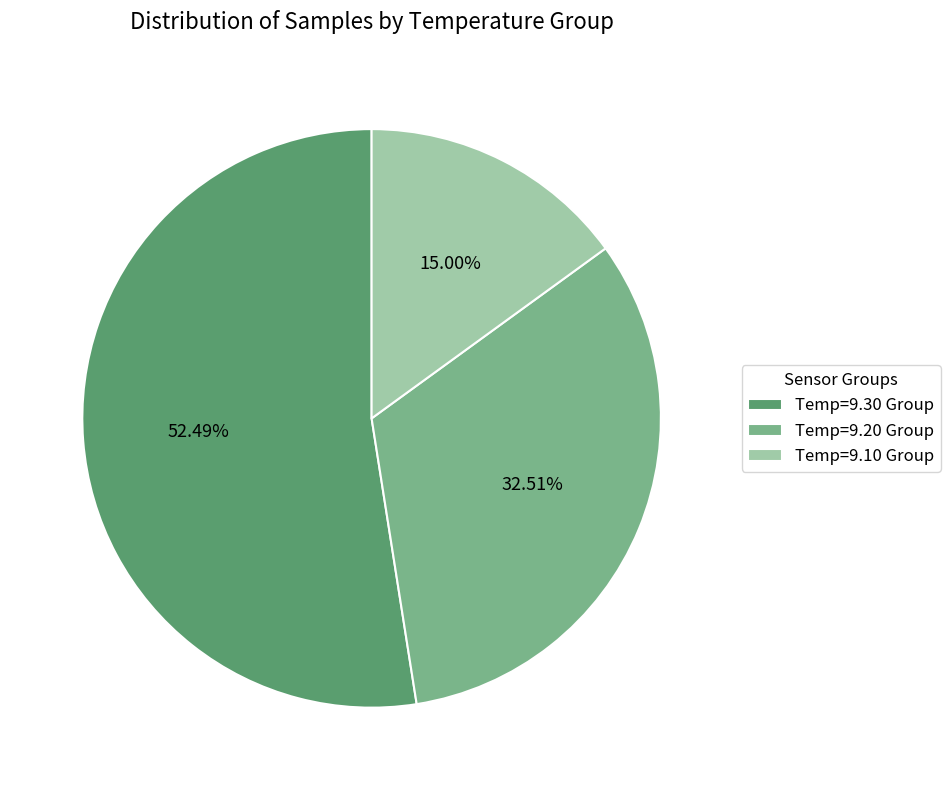

What is the ratio of the value at Temp=9.10 Group to the value at Temp=9.30 Group?

0.3